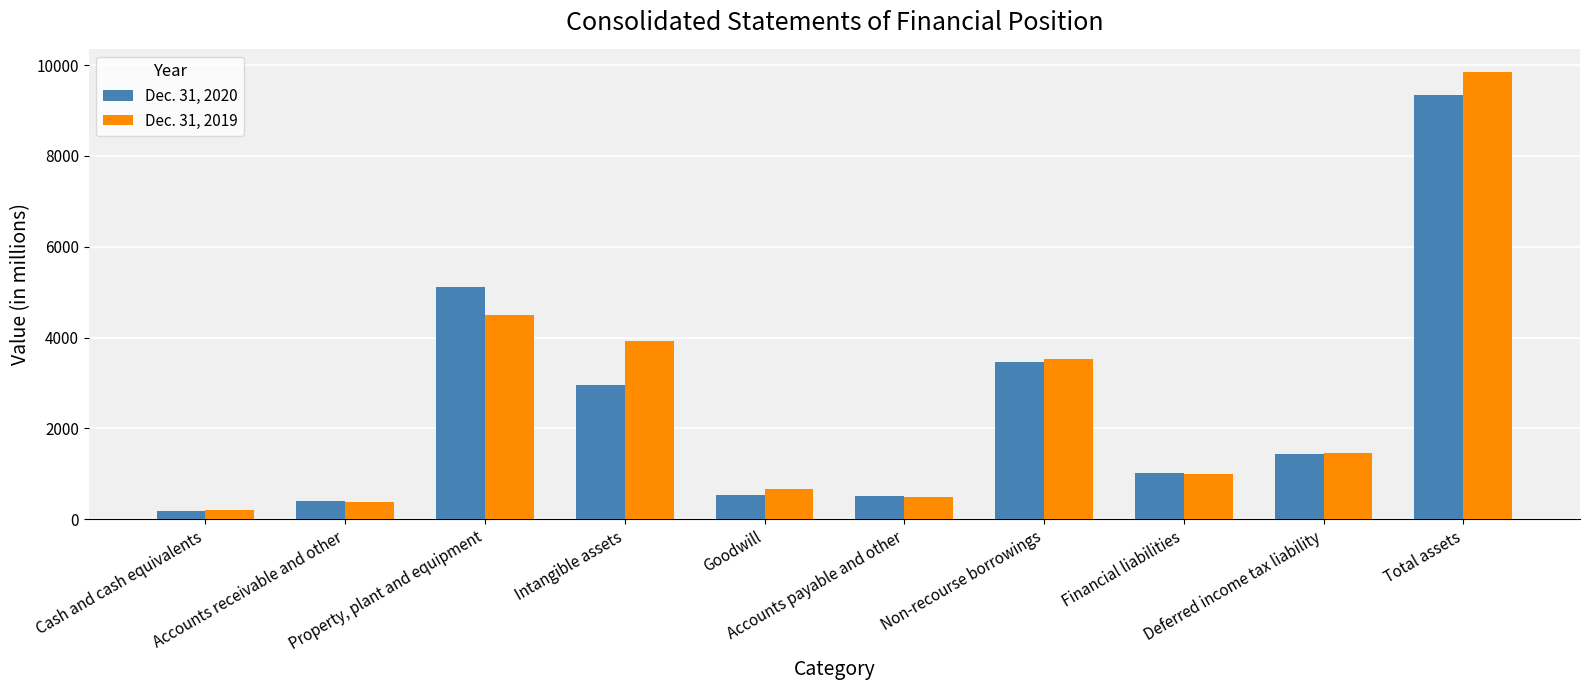

What is the greatest value displayed?

9853